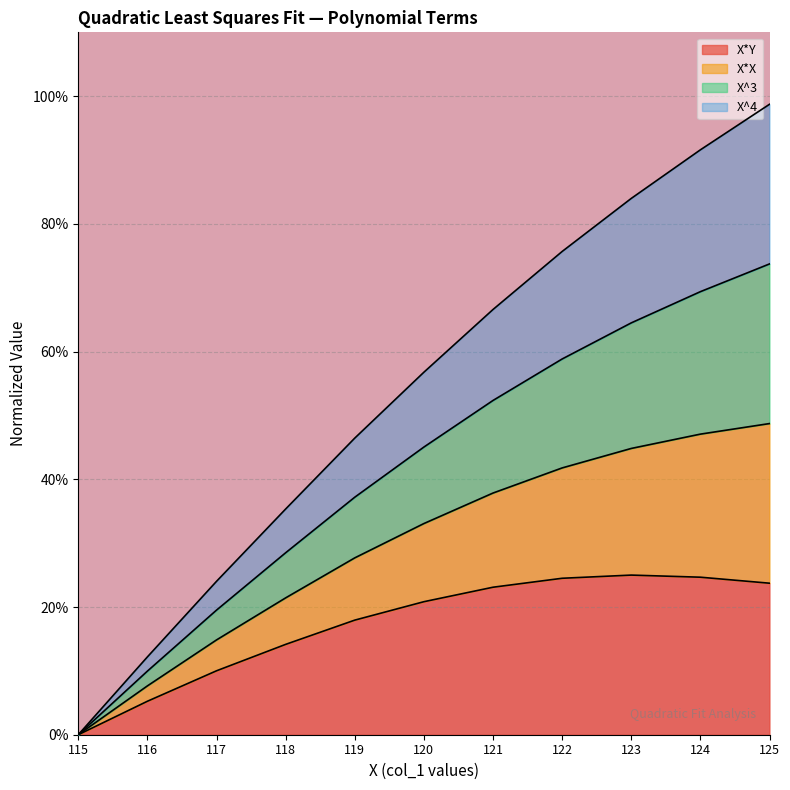

Which series has the largest range (max minus min)?

X*X